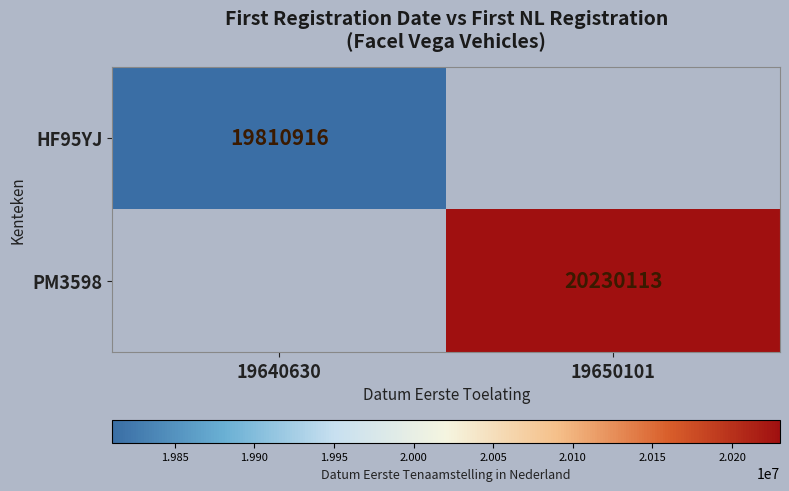

True or false: PM3598 has a value of 20230113 at 19650101.

True